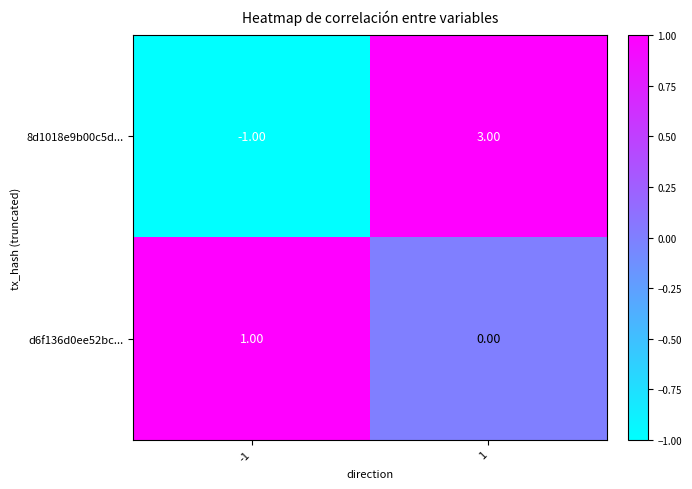

What is the difference between the maximum and minimum values in the 8d1018e9b00c5d... series?

4